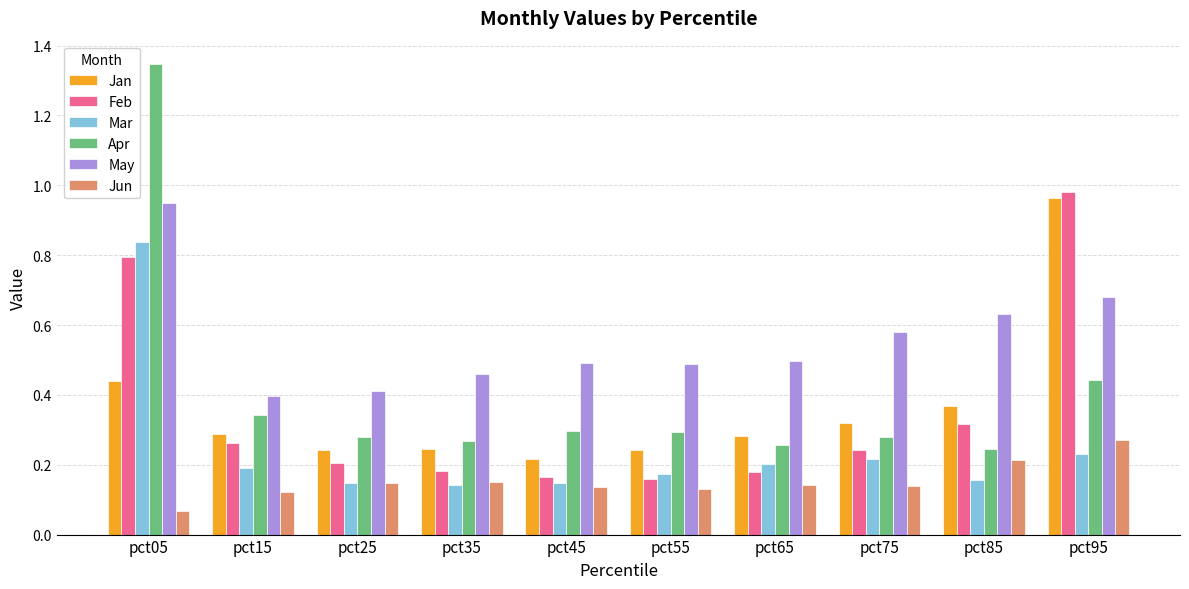

Which label corresponds to the smallest value in the chart?

pct05